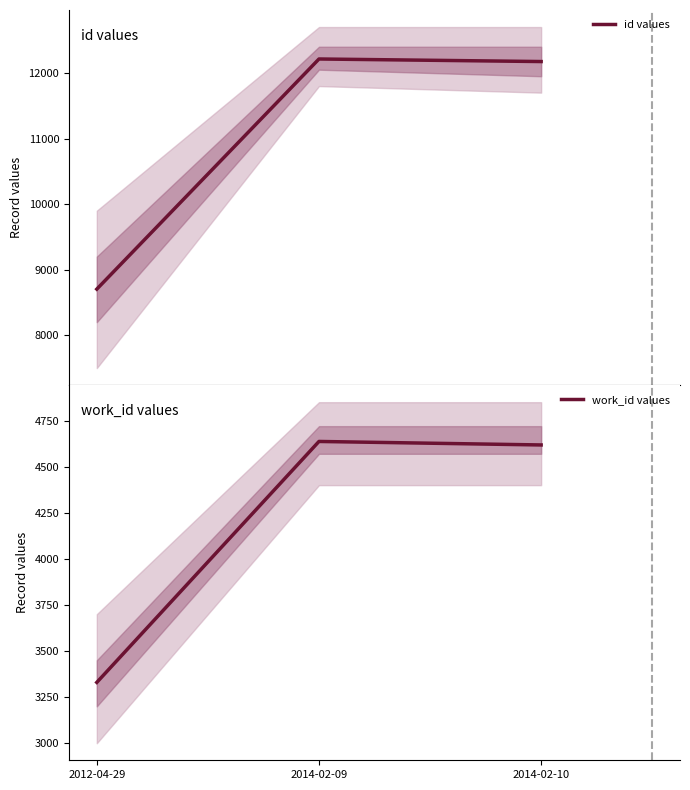

Which category has the highest value across all series?

2014-02-09